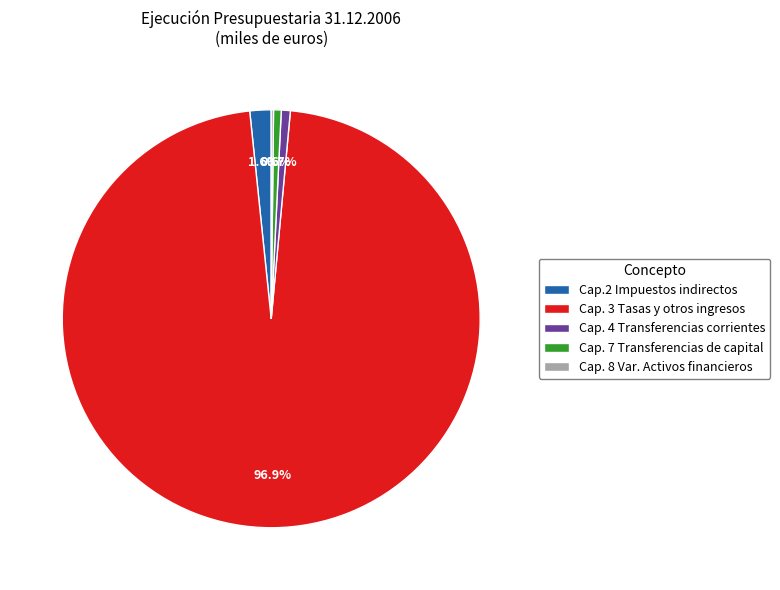

What is the largest slice in the pie chart?

Cap. 3 Tasas y otros ingresos